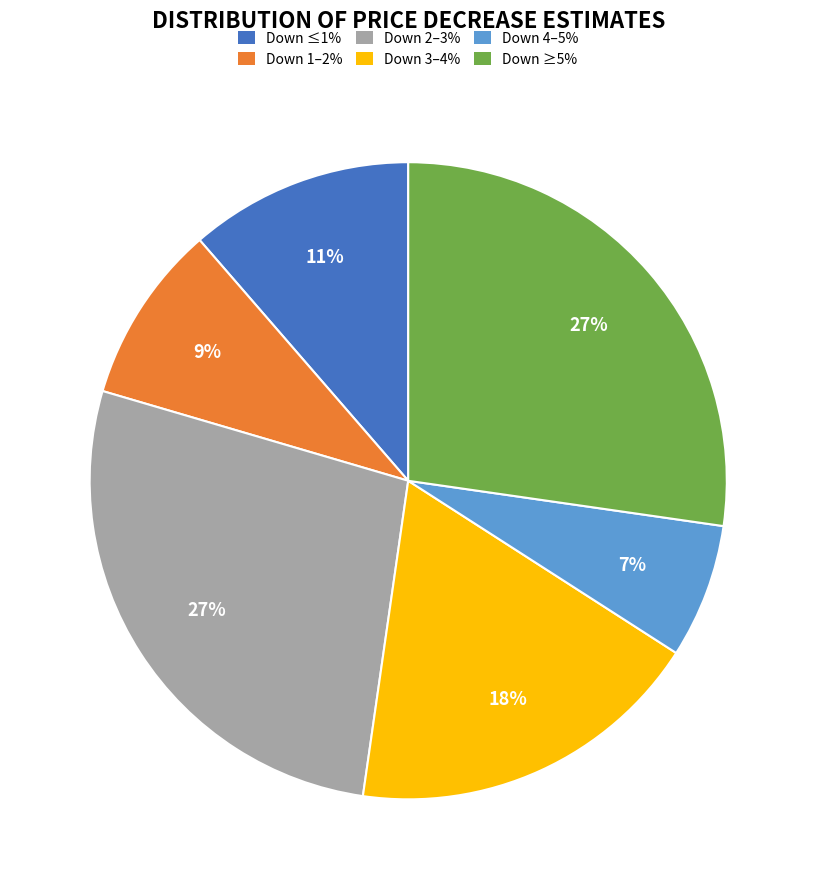

Which has a higher value, Down 2–3% or Down ≤1%?

Down 2–3%